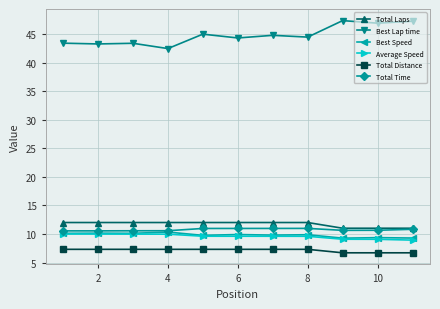

Which series has the widest spread of values?

Best Lap time